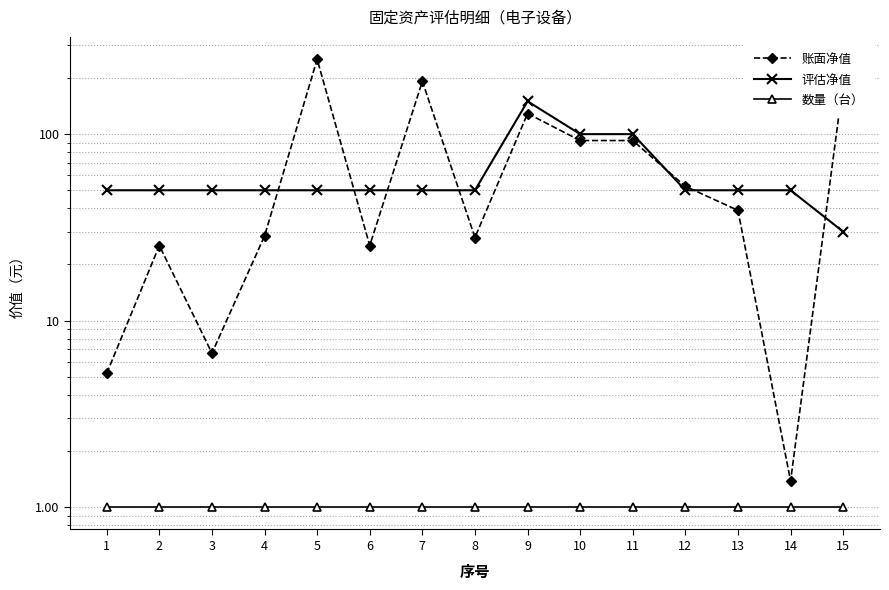

What is the minimum value shown in the chart?

1.0